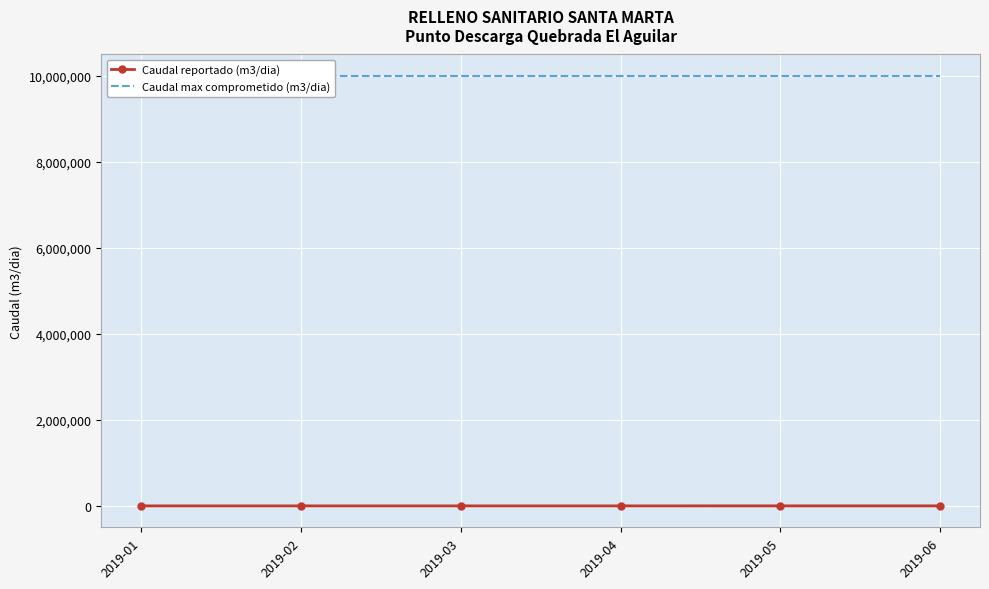

How many distinct data groups are displayed?

2